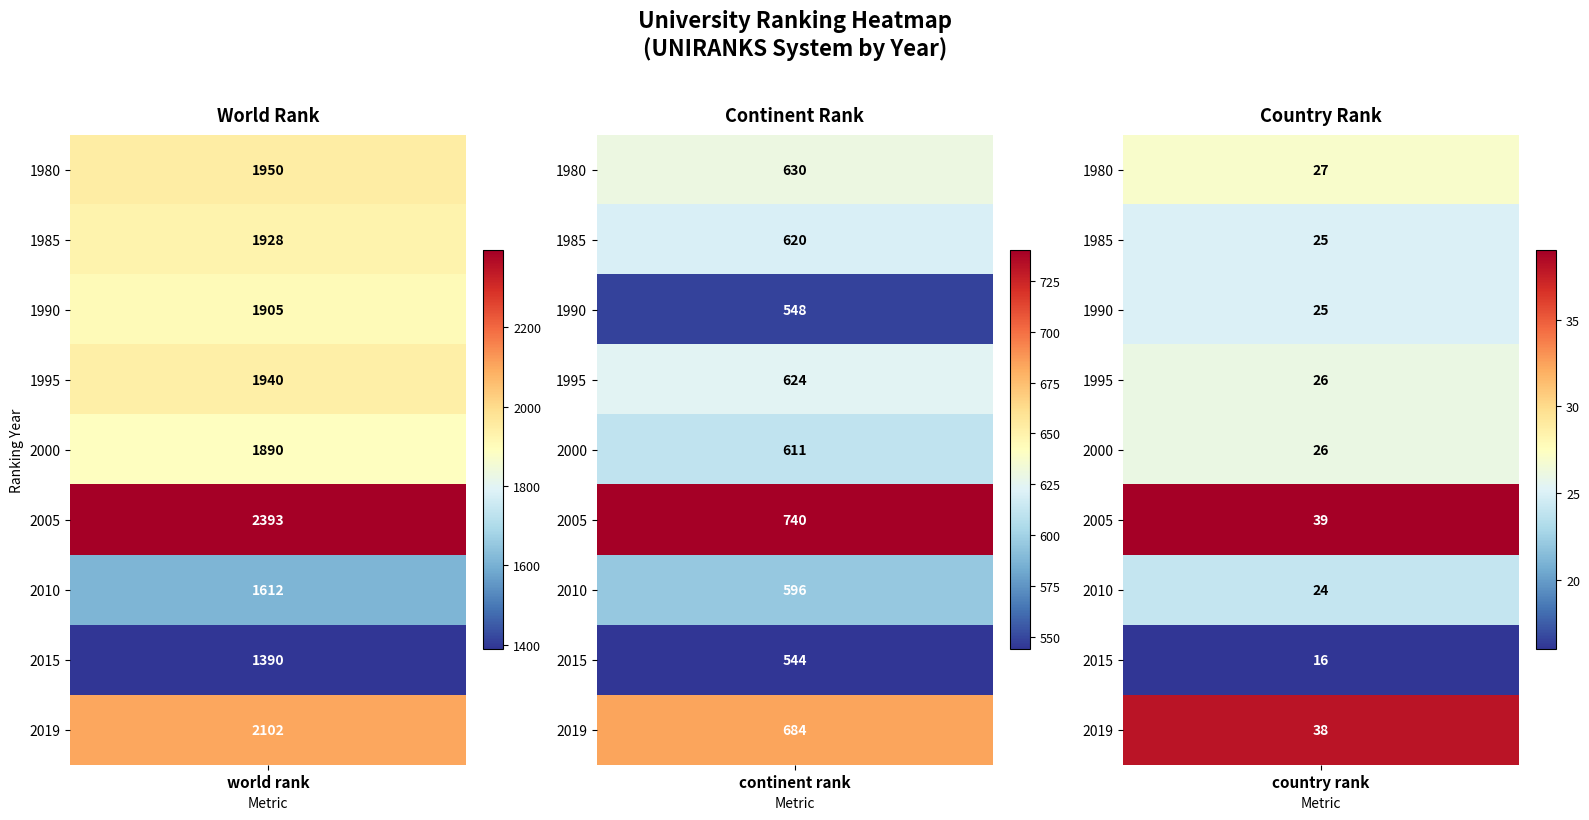

At continent rank, list the series in order from smallest to largest.

2015, 1990, 2010, 2000, 1985, 1995, 1980, 2019, 2005